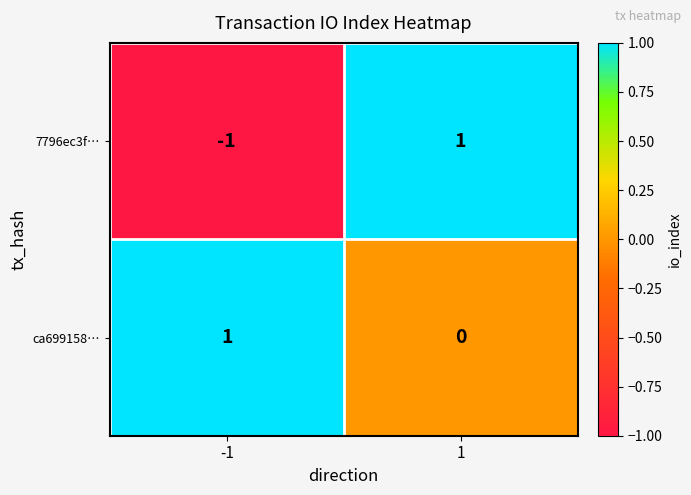

Count the number of data series in this chart.

2